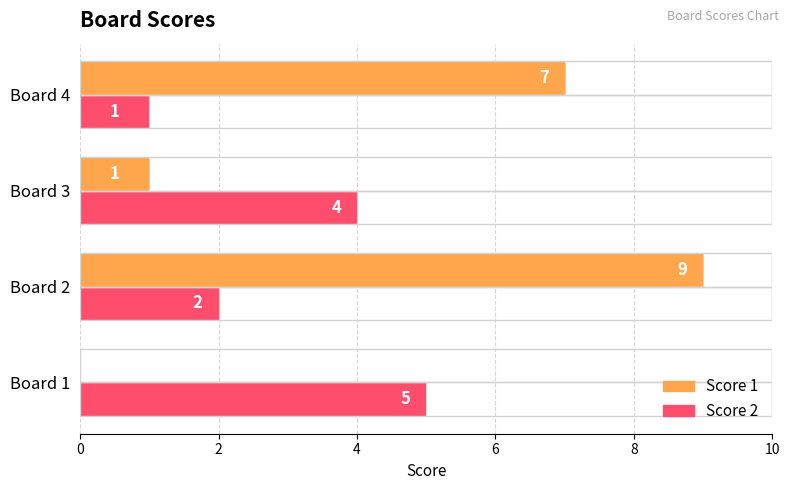

How many Score 1 values are between 1 and 9?

3